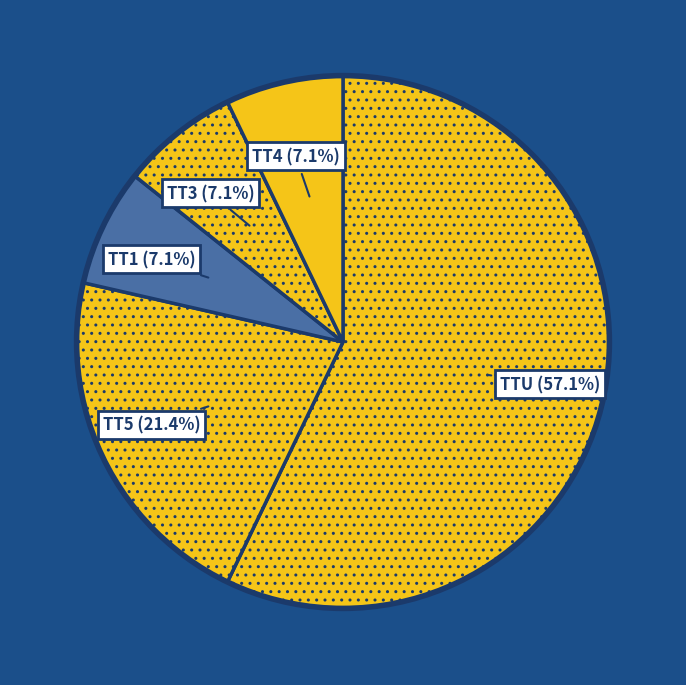

Which category has the biggest portion of the pie?

TTU